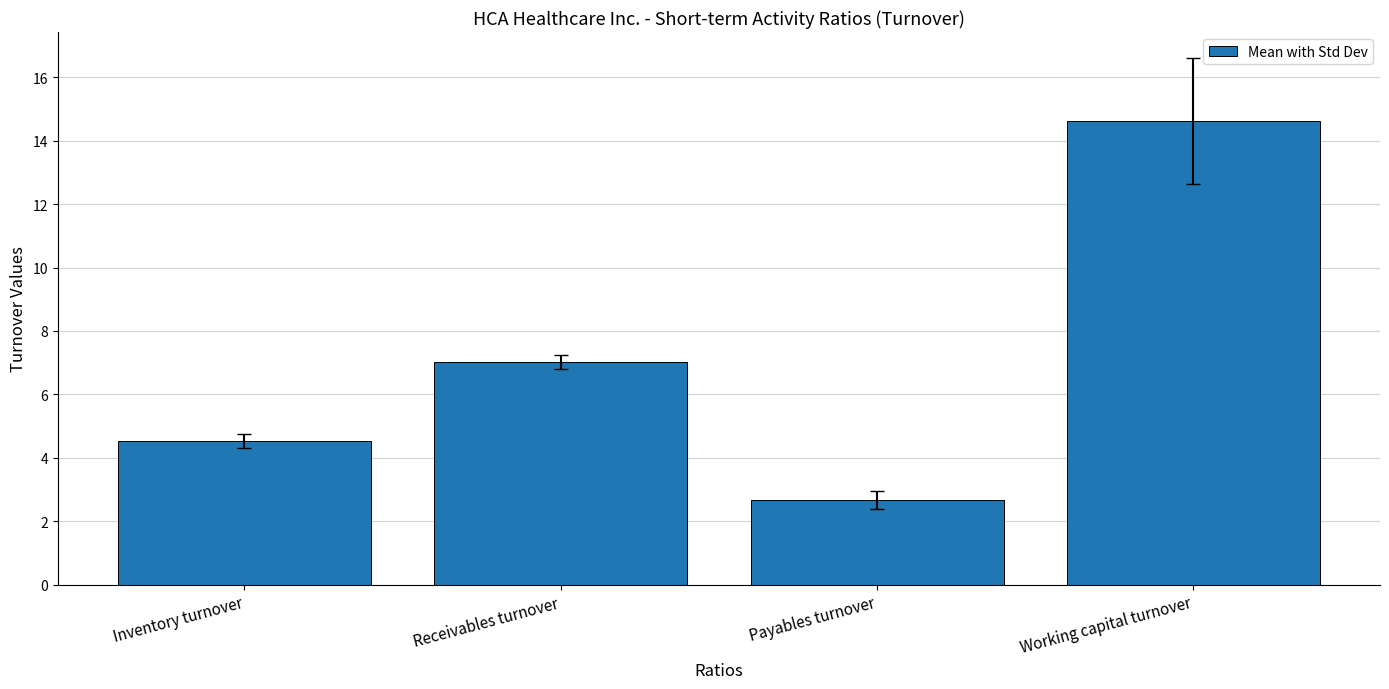

Does the chart contain stacked bars?

No